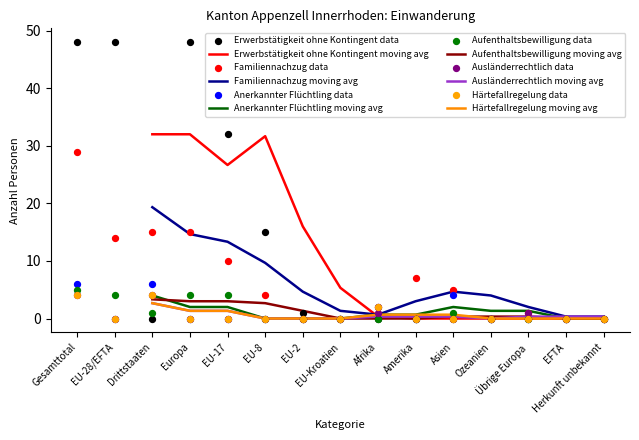

Is the value of Erwerbstätigkeit ohne Kontingent at Übrige Europa greater than the value of Familiennachzug at Ozeanien?

No